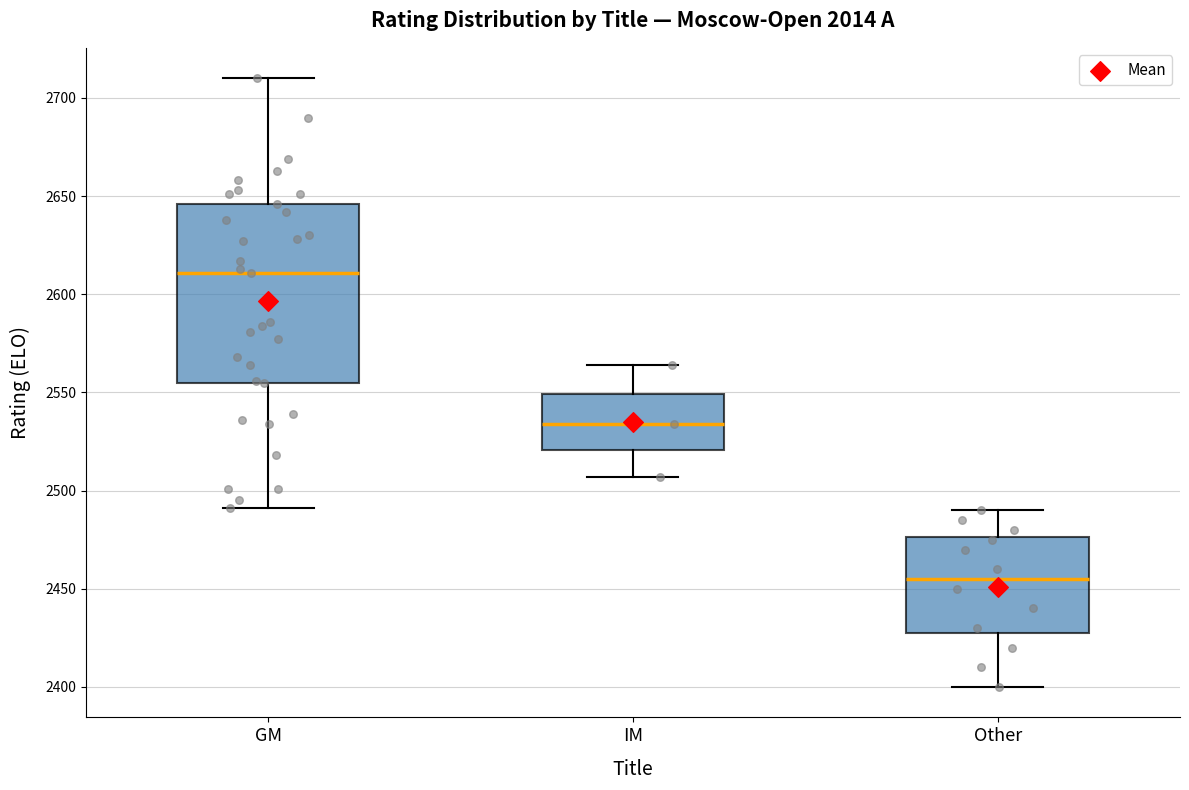

Reading left to right, read every box against the y-axis: the position of its median line, the range the box covers, and the ends of its whiskers. The values are not printed on the chart, so give them approximately, as read against the axis.

GM: median 2610, box 2555 to 2645, whiskers 2490 to 2710
IM: median 2535, box 2520 to 2550, whiskers 2505 to 2565
Other: median 2455, box 2430 to 2475, whiskers 2400 to 2490